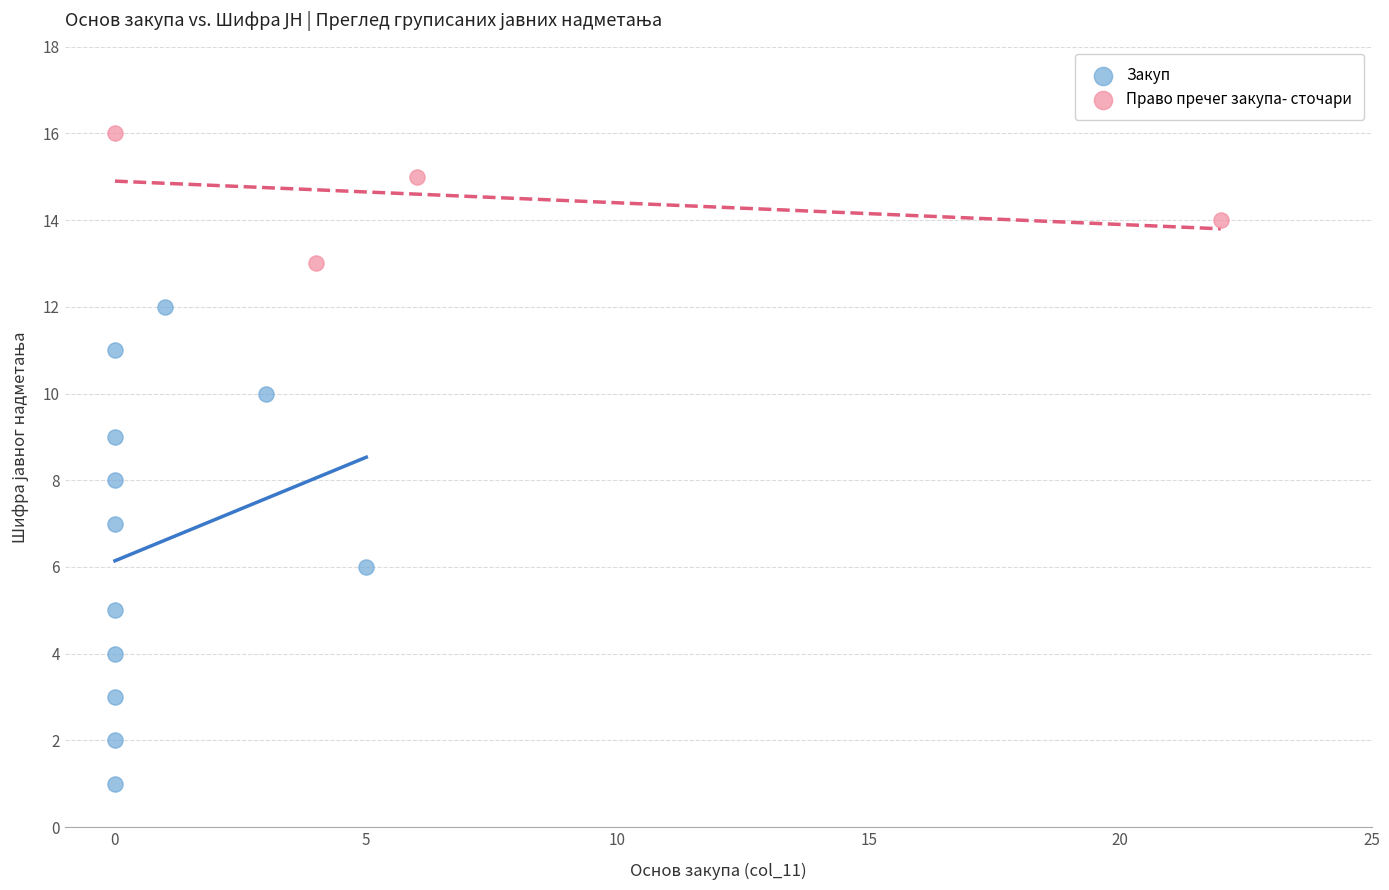

Which series reaches the maximum Y coordinate?

Право пречег закупа- сточари